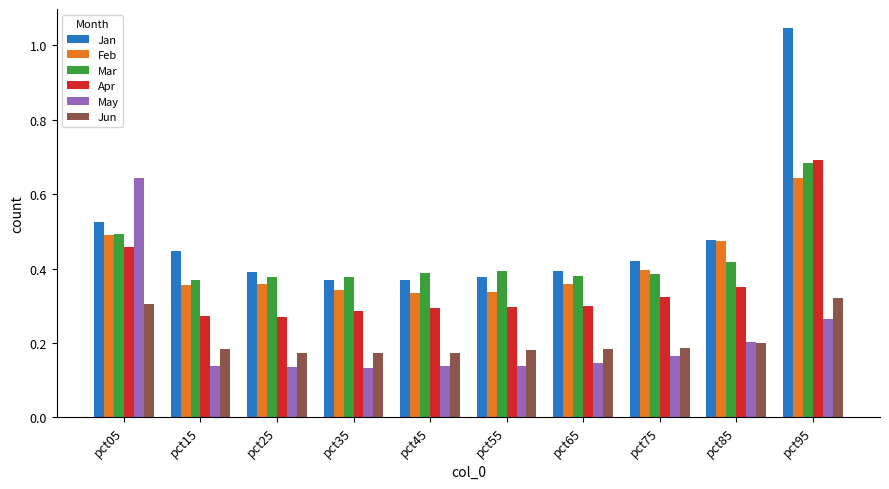

At pct75, list the series in order from smallest to largest.

May, Jun, Apr, Mar, Feb, Jan